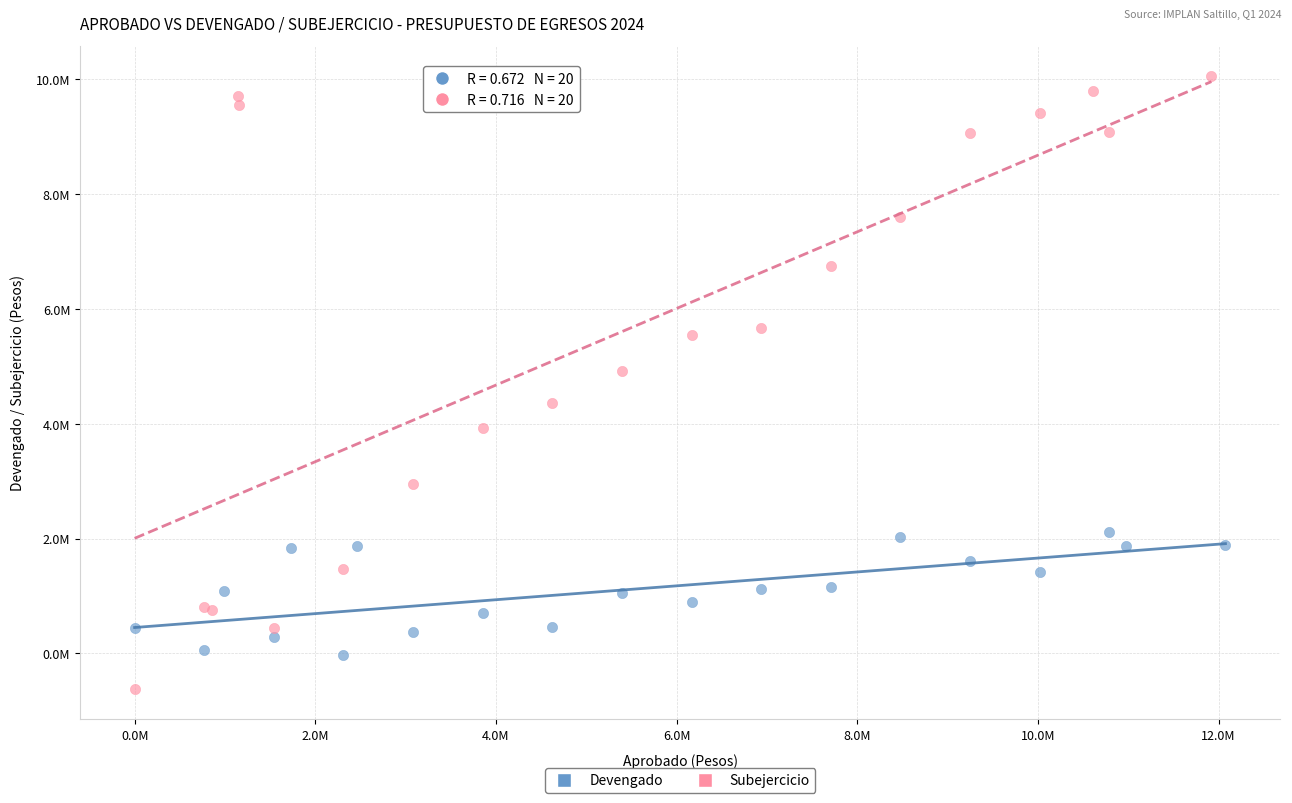

What are all the series names shown in the legend?

Devengado, Subejercicio